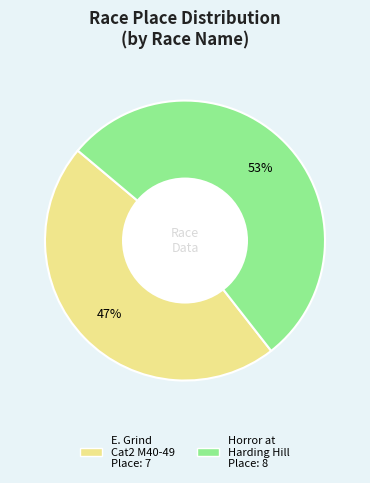

To the nearest percent, what is the average slice percentage?

50%